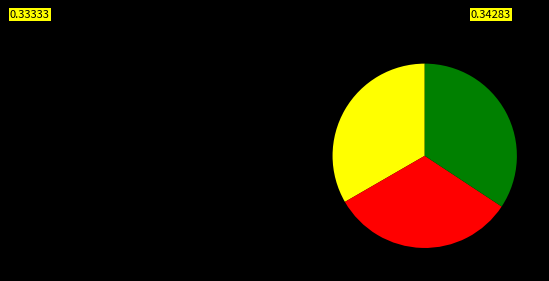

Is there any slice that represents more than half of the pie?

No